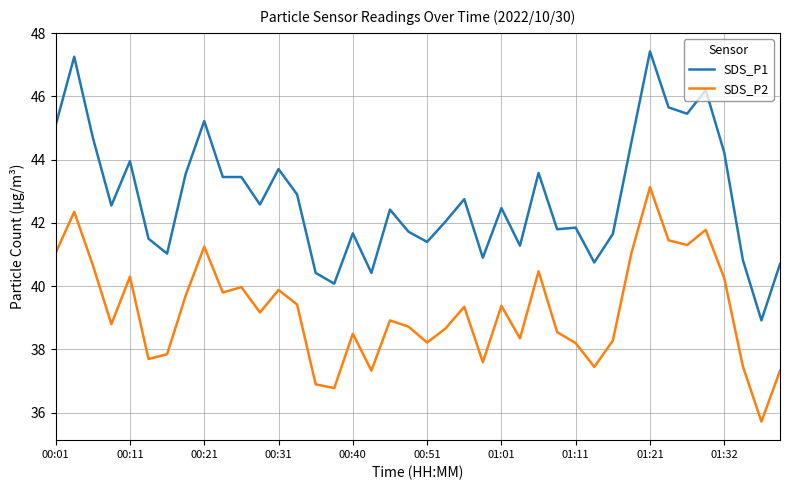

What is the sum of all SDS_P2 values?

1569.1